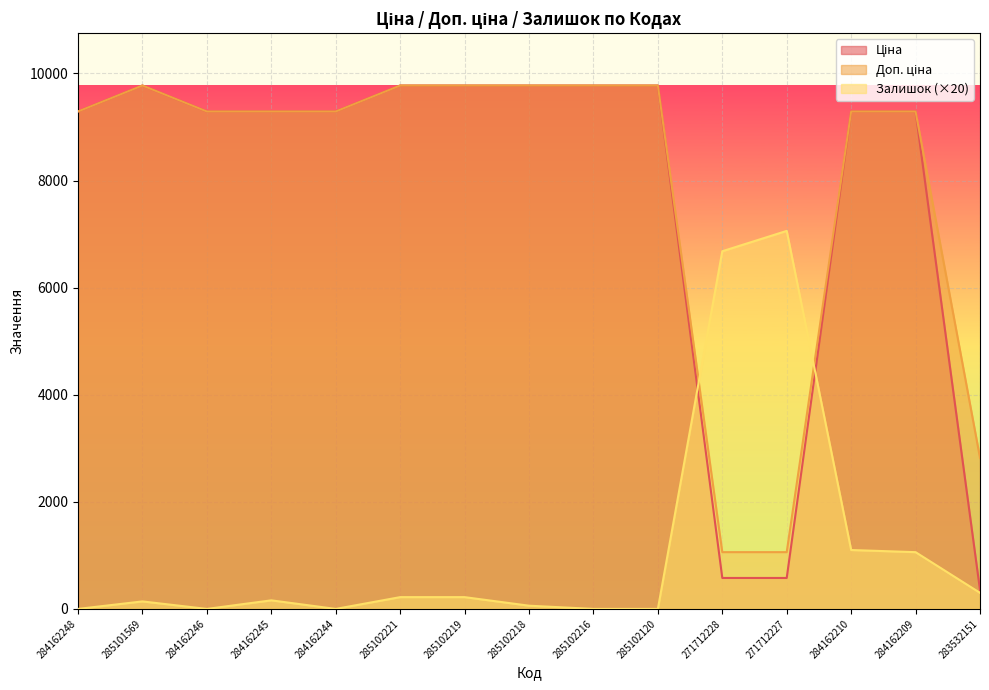

How many intersections are there between Залишок and Доп. ціна?

2